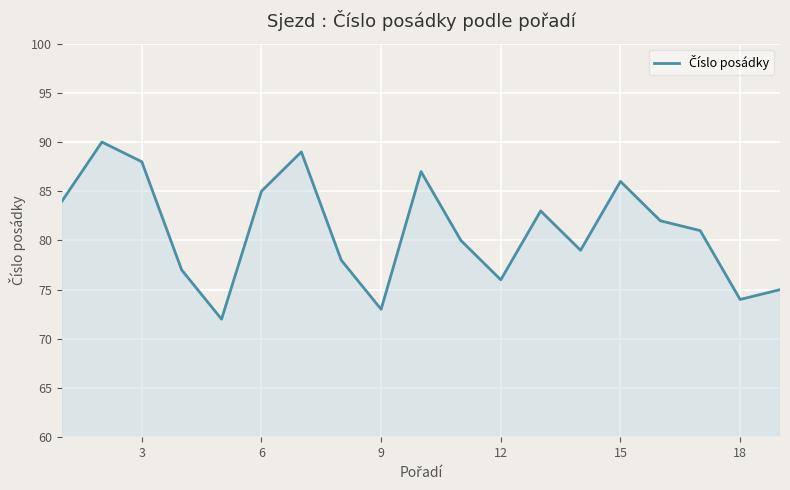

What is the smallest value displayed?

72